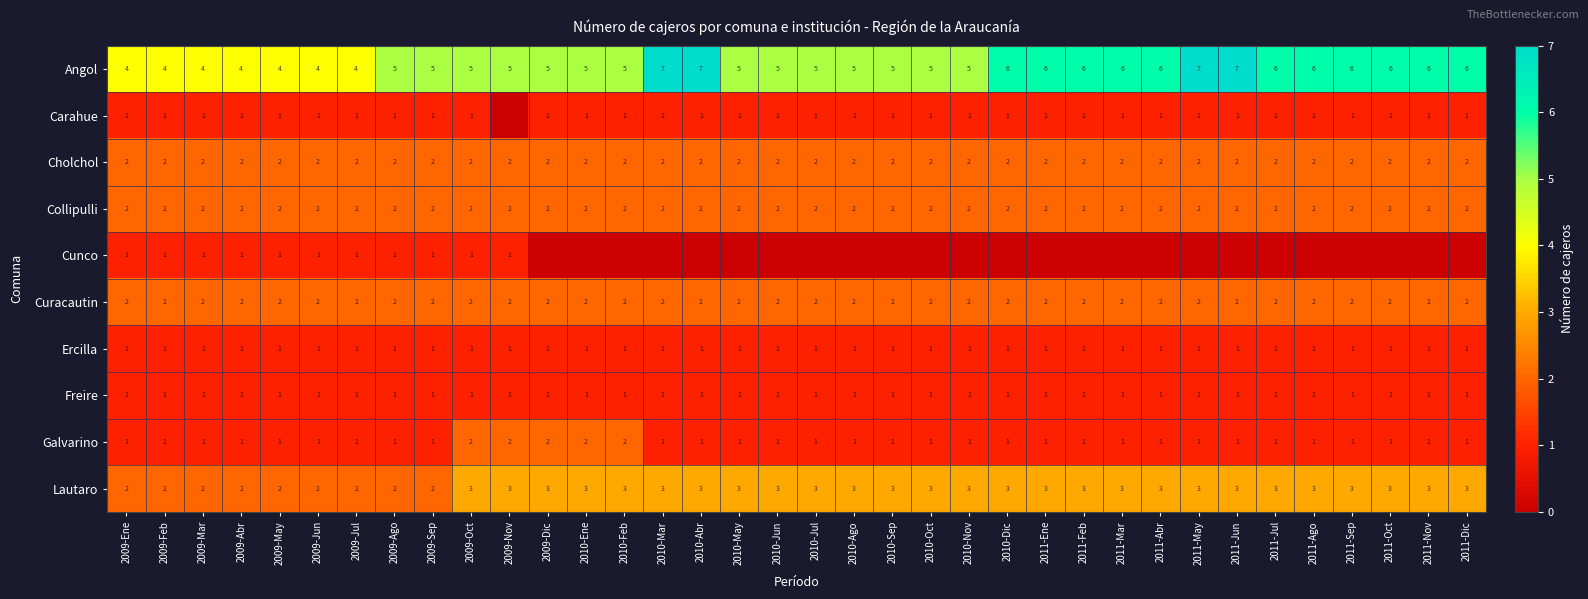

How many Angol values are between 5 and 6?

25